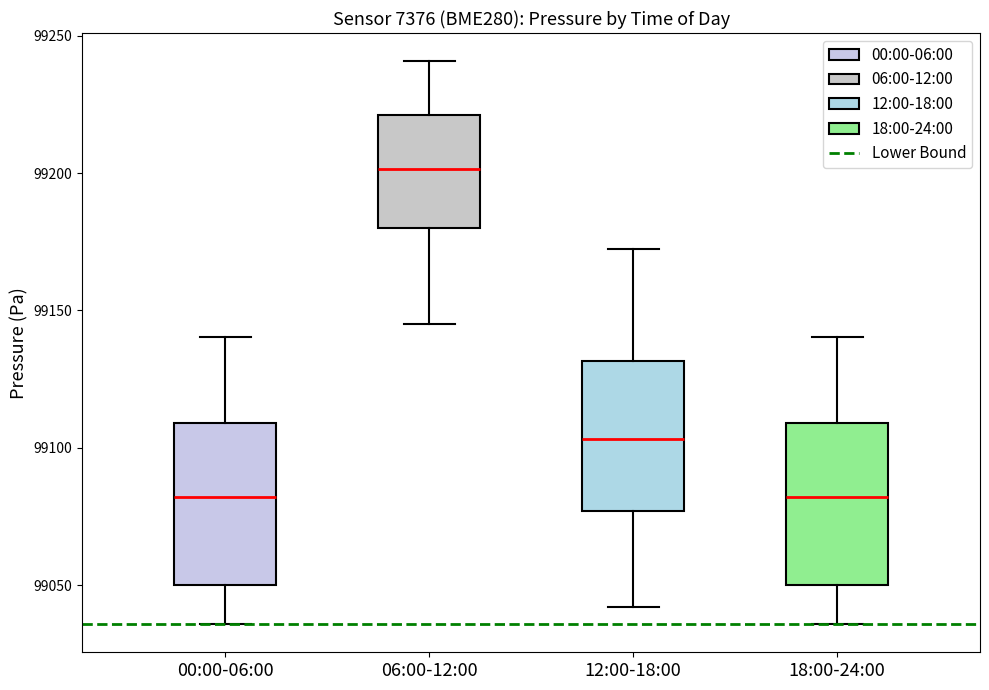

Reading left to right, read every box against the y-axis: the position of its median line, the range the box covers, and the ends of its whiskers. The values are not printed on the chart, so give them approximately, as read against the axis.

00:00-06:00: median 99080, box 99050 to 99110, whiskers 99035 to 99140
06:00-12:00: median 99200, box 99180 to 99220, whiskers 99145 to 99240
12:00-18:00: median 99105, box 99075 to 99130, whiskers 99040 to 99175
18:00-24:00: median 99080, box 99050 to 99110, whiskers 99035 to 99140